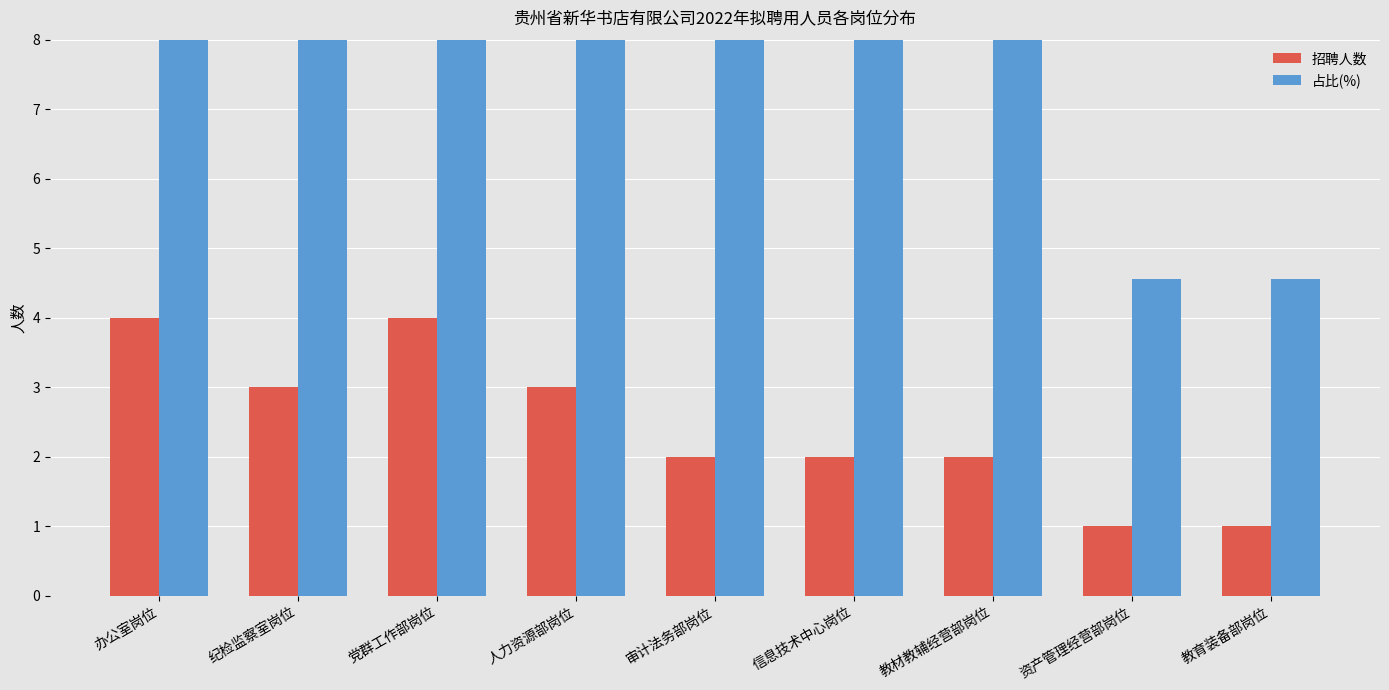

Is it true that 占比(%) equals 9.1 at 信息技术中心岗位?

True